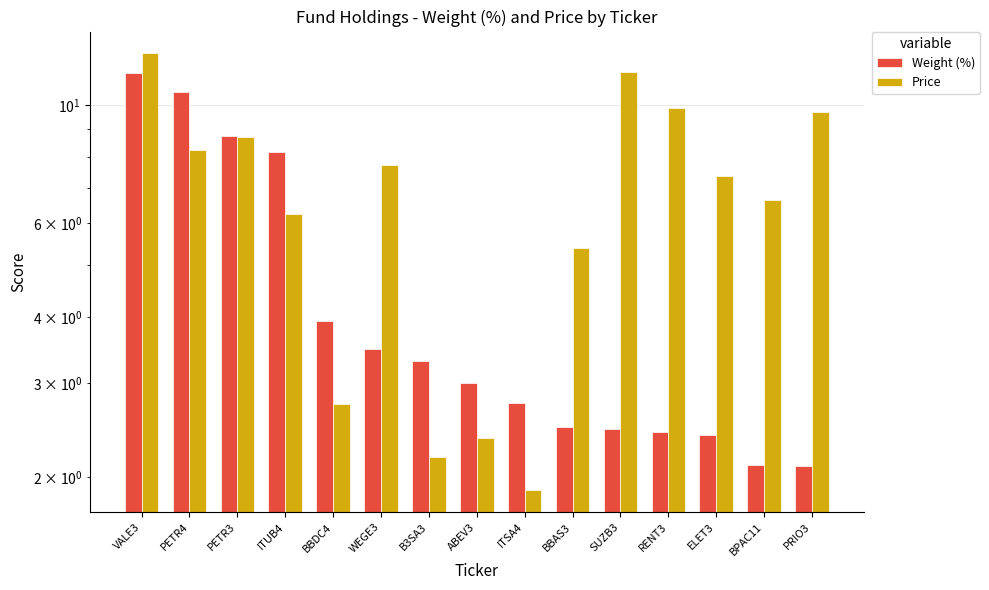

True or false: Weight (%) has a value of 3.3 at B3SA3.

True